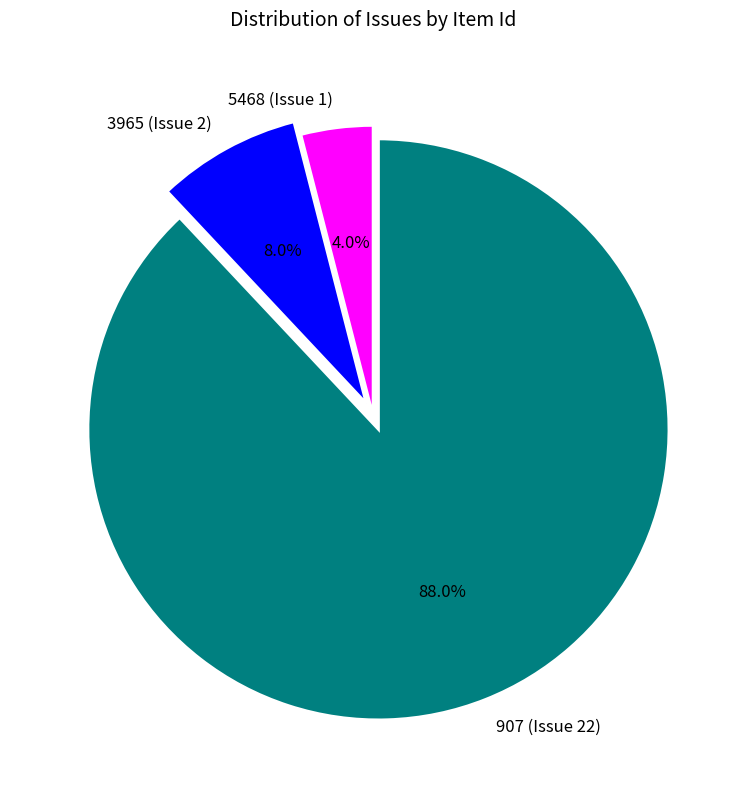

To the nearest percent, what is the difference between the largest and smallest slice percentages?

84%